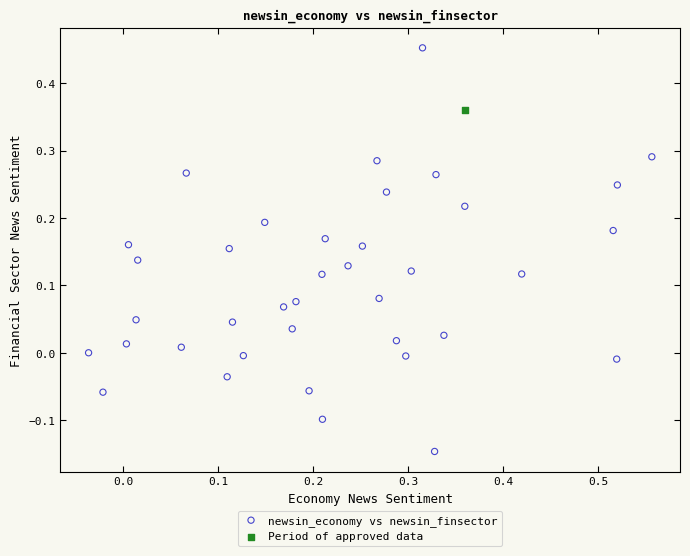

What are all the series names shown in the legend?

newsin_economy vs newsin_finsector, Period of approved data